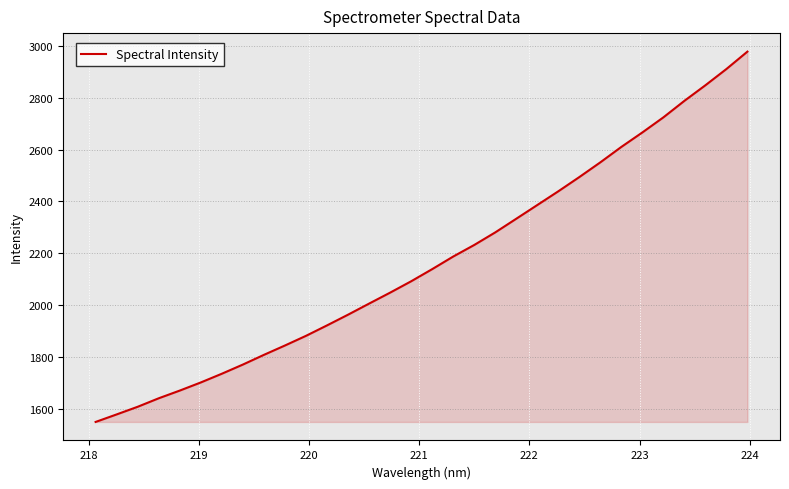

What is the minimum value shown in the chart?

1551.3